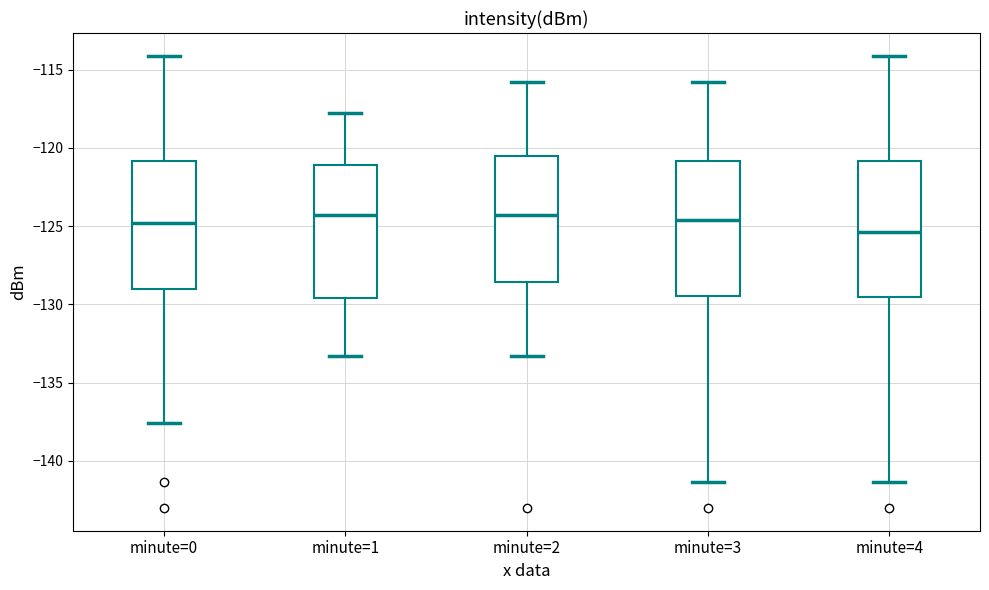

Reading left to right, transcribe this box plot: for each box, give where its median line is, the range the box spans, and where its two whiskers end, as read against the y-axis. The values are not printed on the chart, so give them approximately, as read against the axis.

minute=0: median -125.0, box -129.0 to -121.0, whiskers -137.5 to -114.0
minute=1: median -124.5, box -129.5 to -121.0, whiskers -133.5 to -118.0
minute=2: median -124.5, box -128.5 to -120.5, whiskers -133.5 to -116.0
minute=3: median -124.5, box -129.5 to -121.0, whiskers -141.5 to -116.0
minute=4: median -125.5, box -129.5 to -121.0, whiskers -141.5 to -114.0